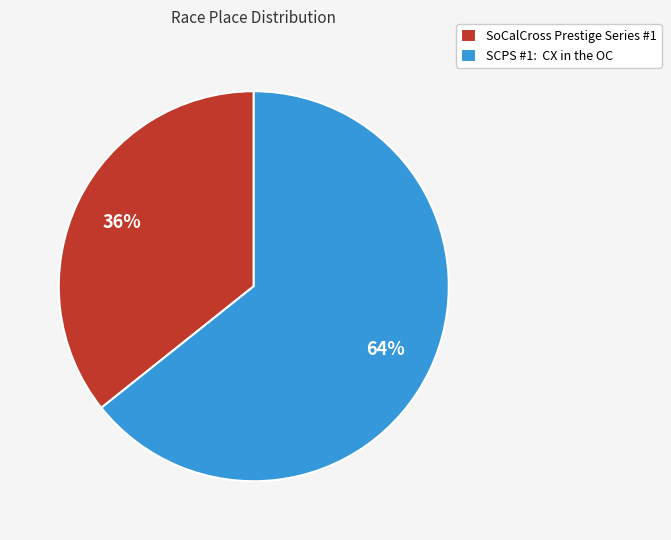

Approximately how many times larger is the value at SCPS #1: CX in the OC compared to SoCalCross Prestige Series #1?

1.8